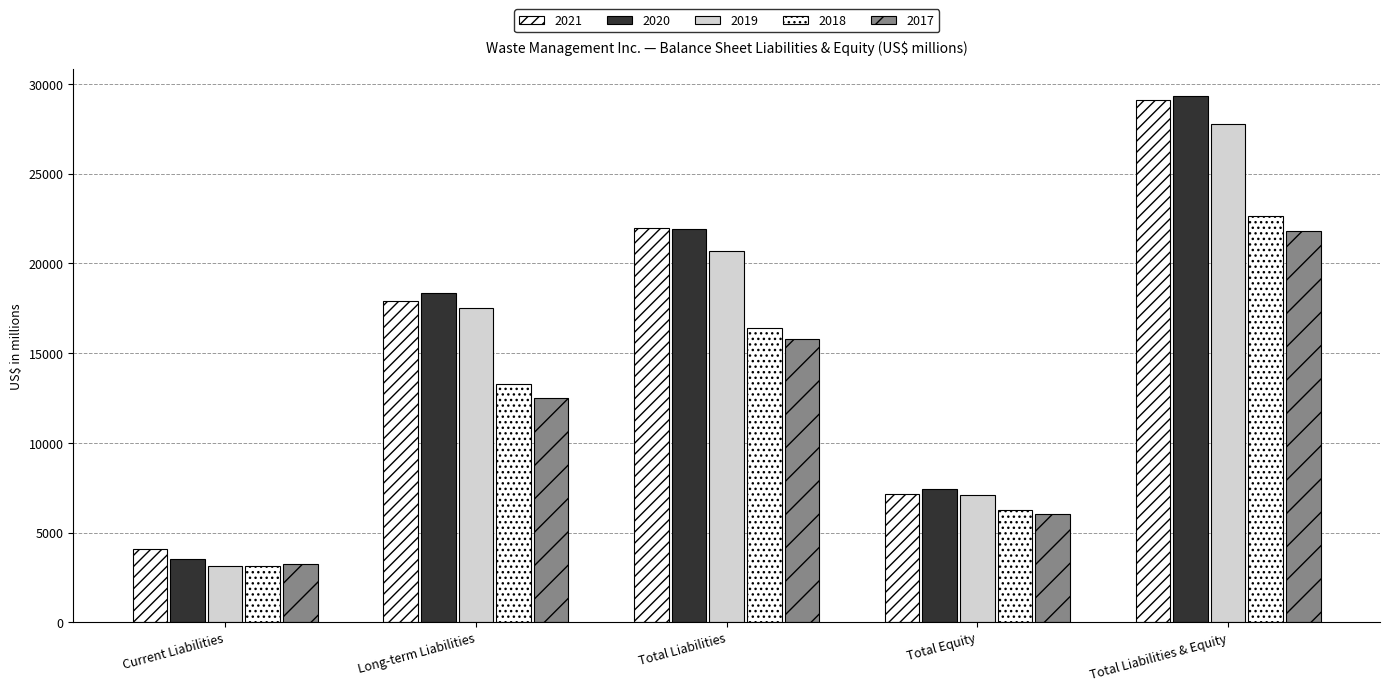

How many categories are shown in the chart?

5